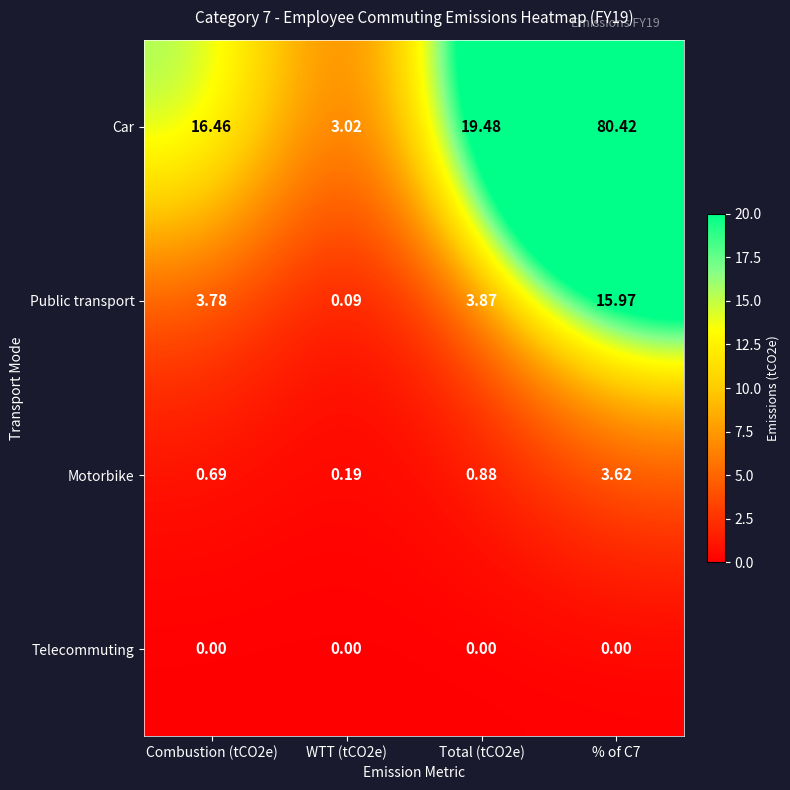

Which series has the largest total across all categories?

Car